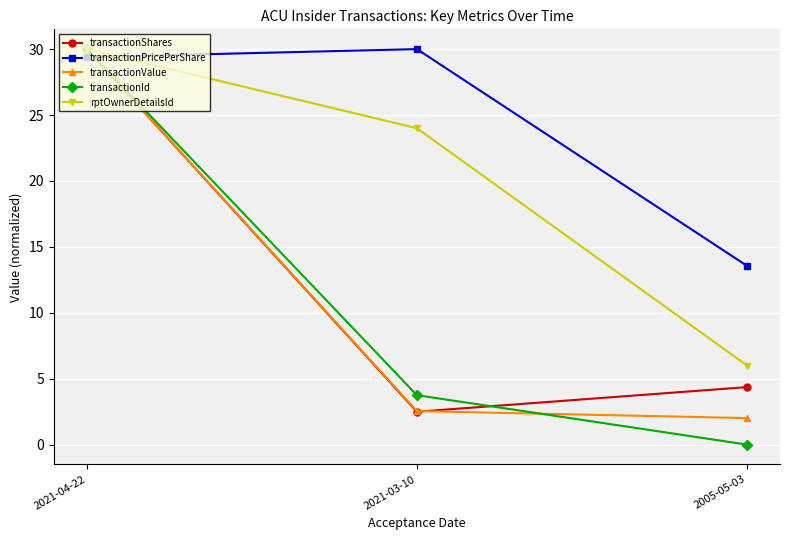

Where does the transactionShares series first go above 4?

2021-04-22